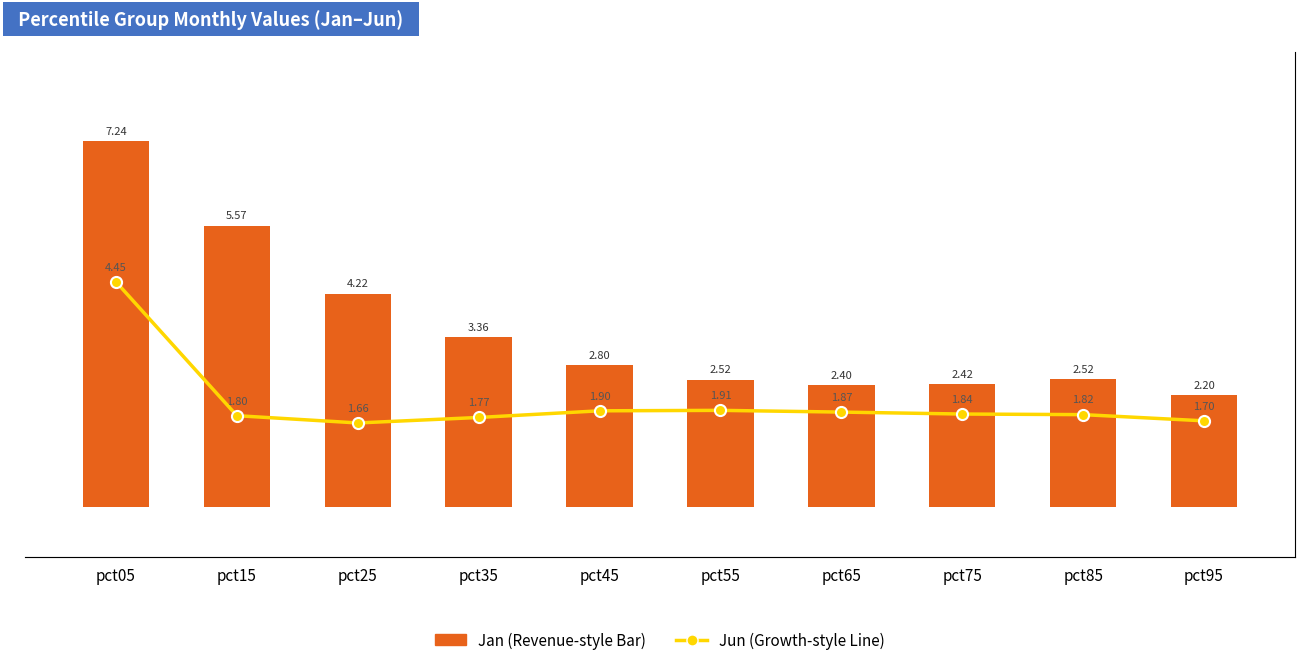

Rank the series by their maximum value, from lowest to highest.

Jun (Line), Jan (Bar)